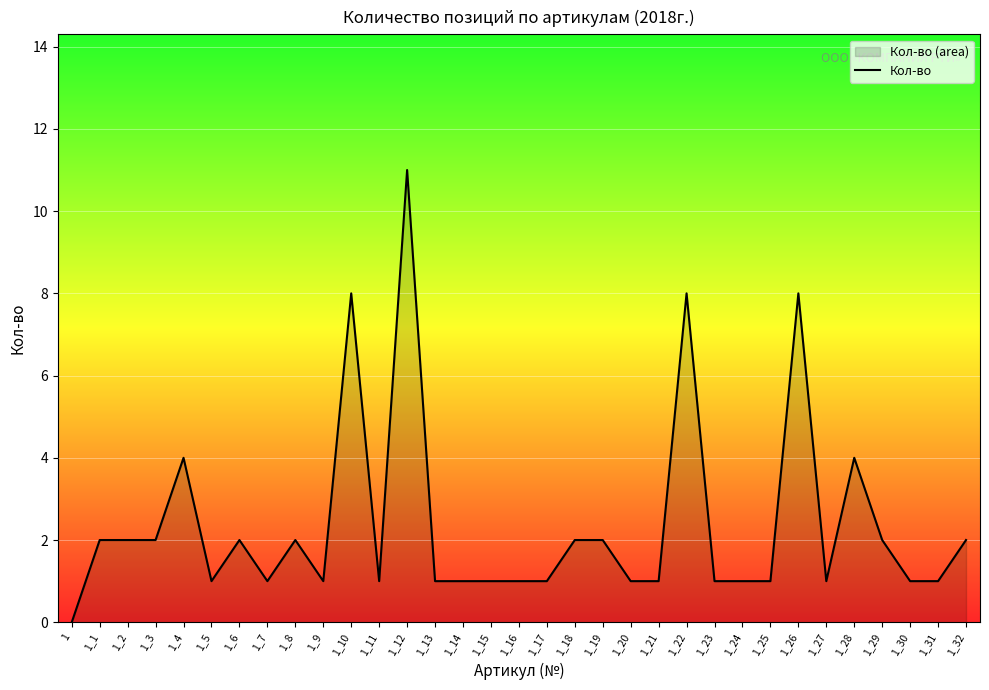

The value at 1_6 is 3. True or false?

False